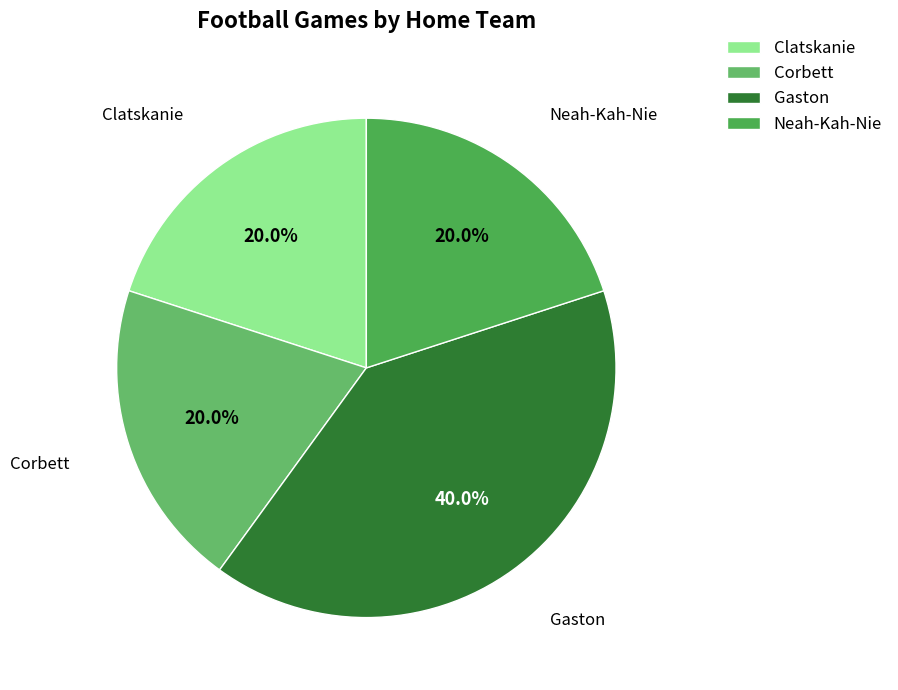

What percentage is NOT represented by Neah-Kah-Nie?

80.0%